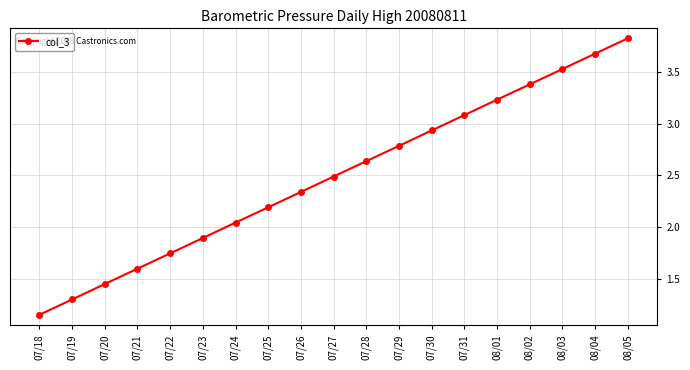

Does the chart display data point markers on the line(s)?

Yes